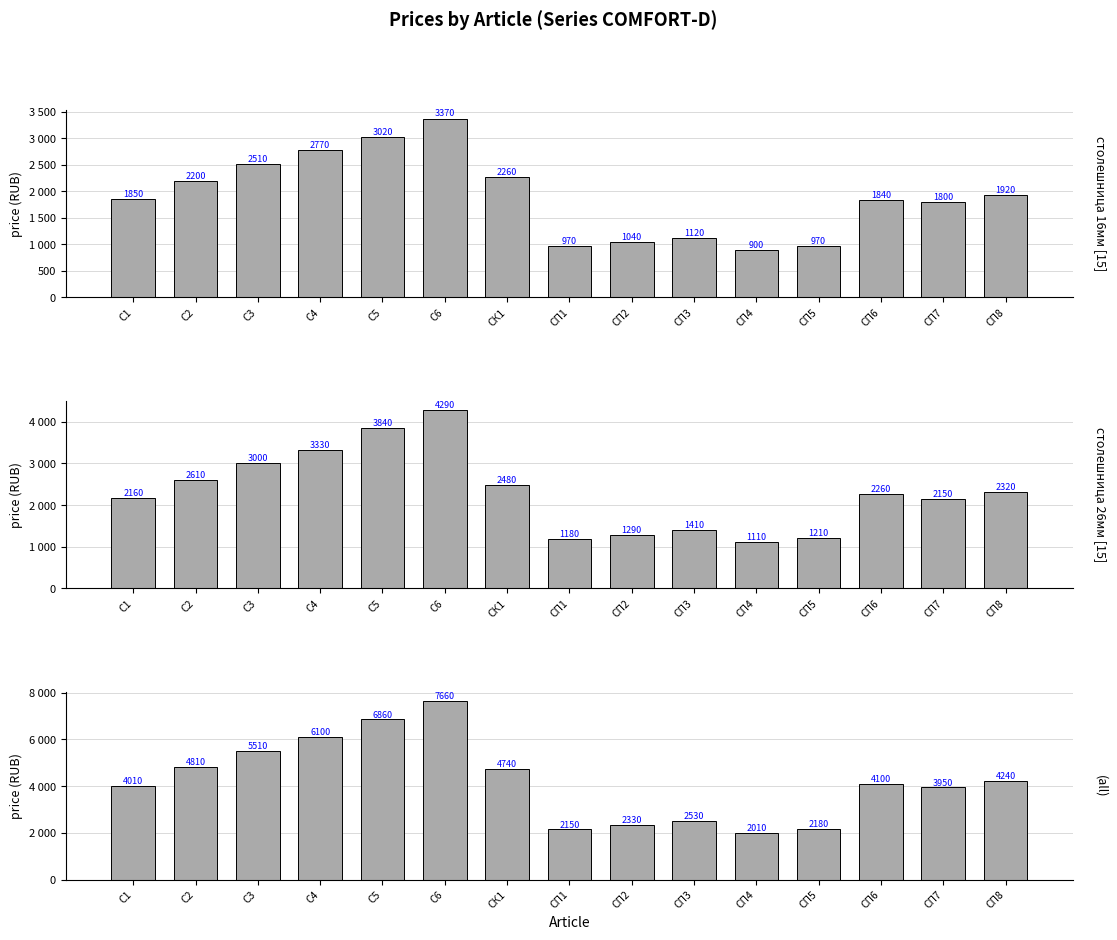

The all series shows 2150 at СП1. True or false?

True